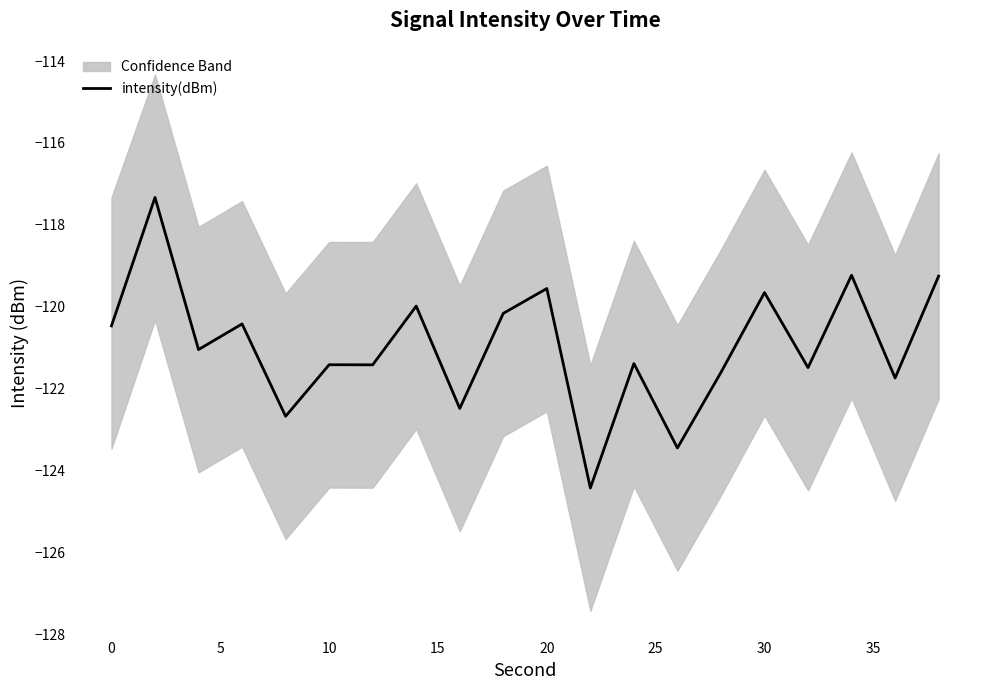

What is the difference between the values at 35 and 10?

2.1